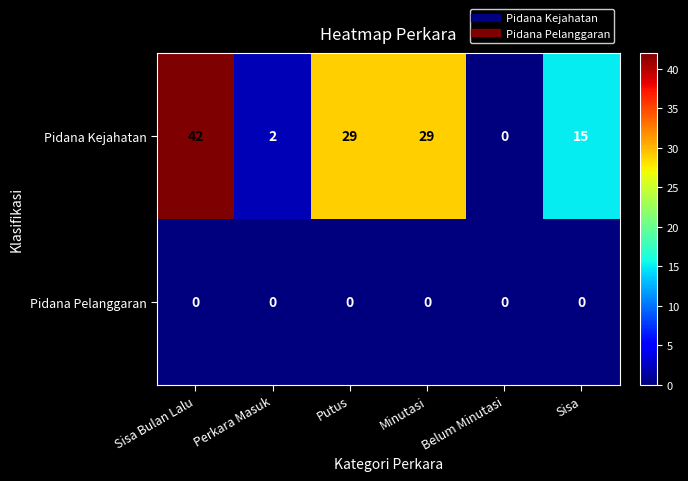

True or false: Pidana Kejahatan has a value of 2 at Perkara Masuk.

True